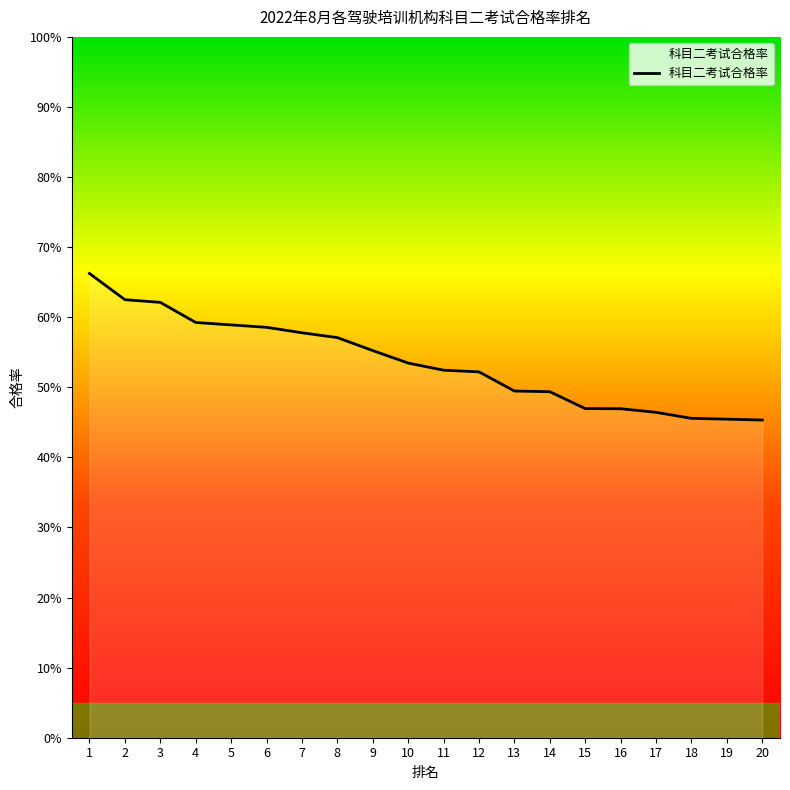

Which has a higher value, 2 or 14?

2